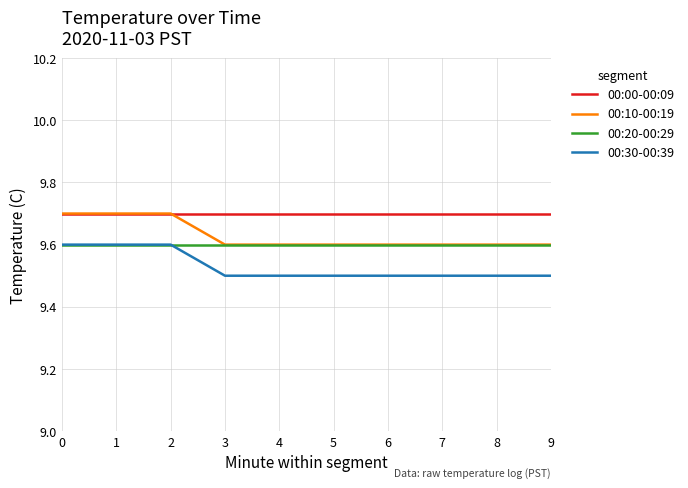

Reading right to left, extract all data points from this chart.

00:00-00:09: 9.7	9.7	9.7	9.7	9.7	9.7	9.7	9.7	9.7	9.7
00:10-00:19: 9.6	9.6	9.6	9.6	9.6	9.6	9.6	9.7	9.7	9.7
00:20-00:29: 9.6	9.6	9.6	9.6	9.6	9.6	9.6	9.6	9.6	9.6
00:30-00:39: 9.5	9.5	9.5	9.5	9.5	9.5	9.5	9.6	9.6	9.6